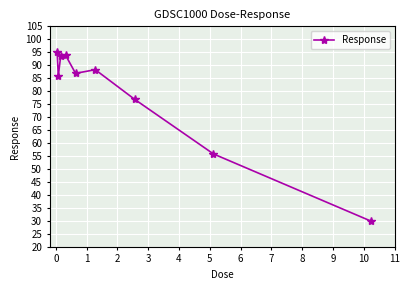

What is the value of the 7th point from the left?

76.9